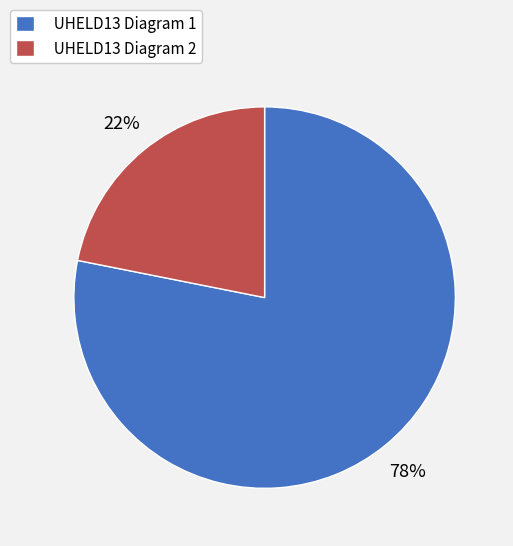

To the nearest percent, what is the difference between the largest and smallest slice percentages?

56%